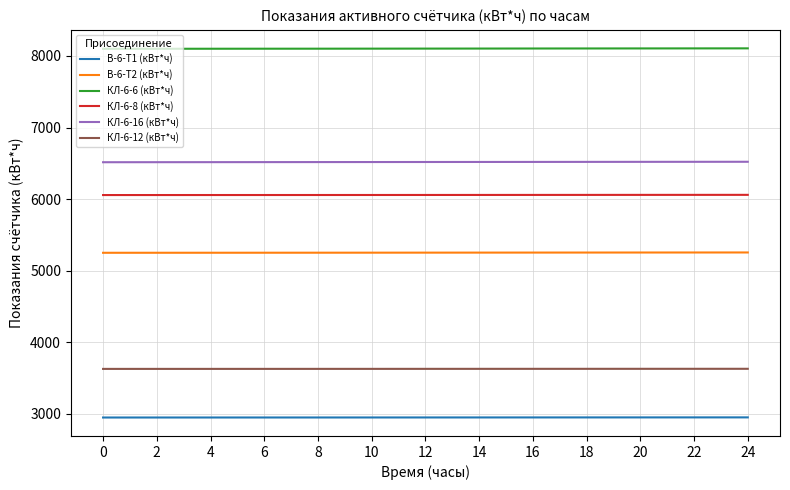

True or false: КЛ-6-8 (кВт*ч) and КЛ-6-16 (кВт*ч) cross at least once.

False